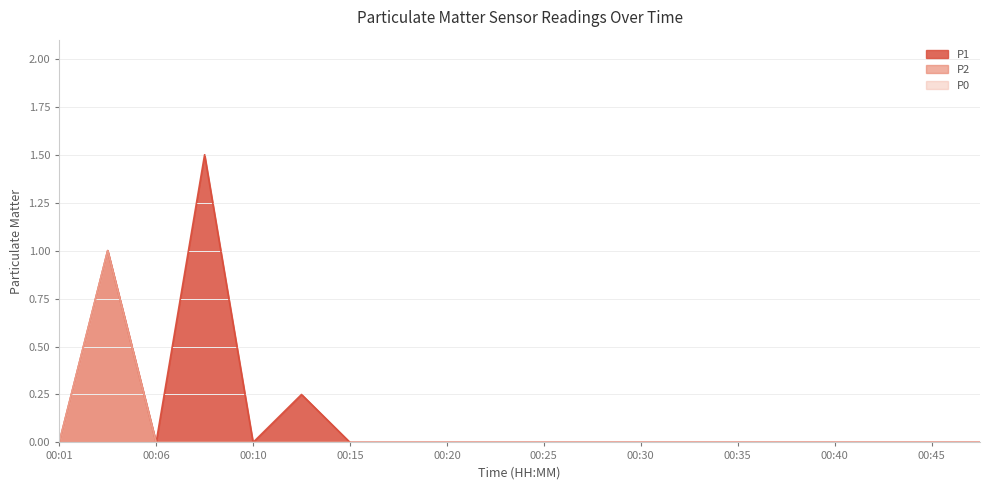

True or false: P0 has more than 2 interior local peaks.

False